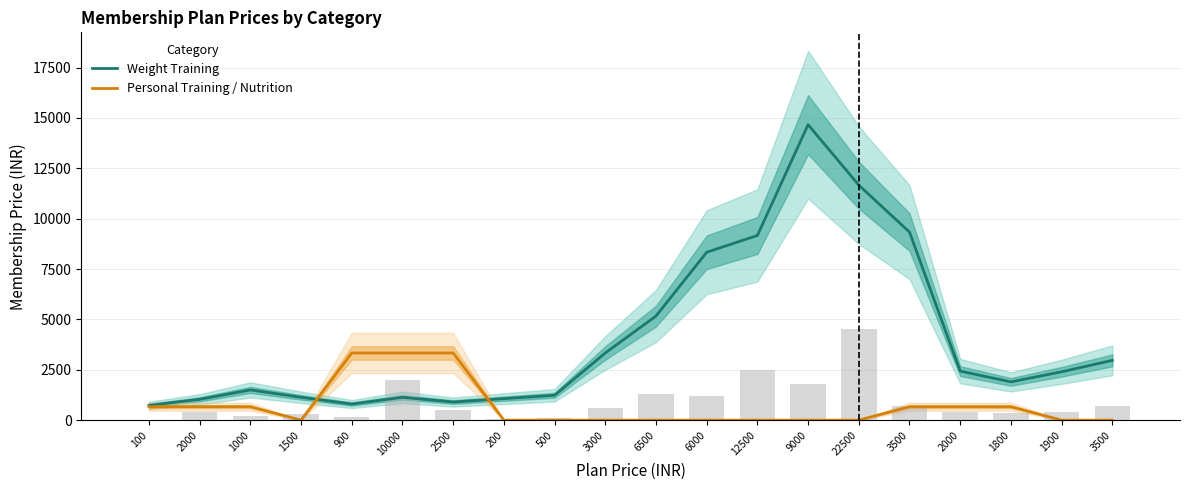

What are all the series names shown in the legend?

Weight Training, Personal Training / Nutrition